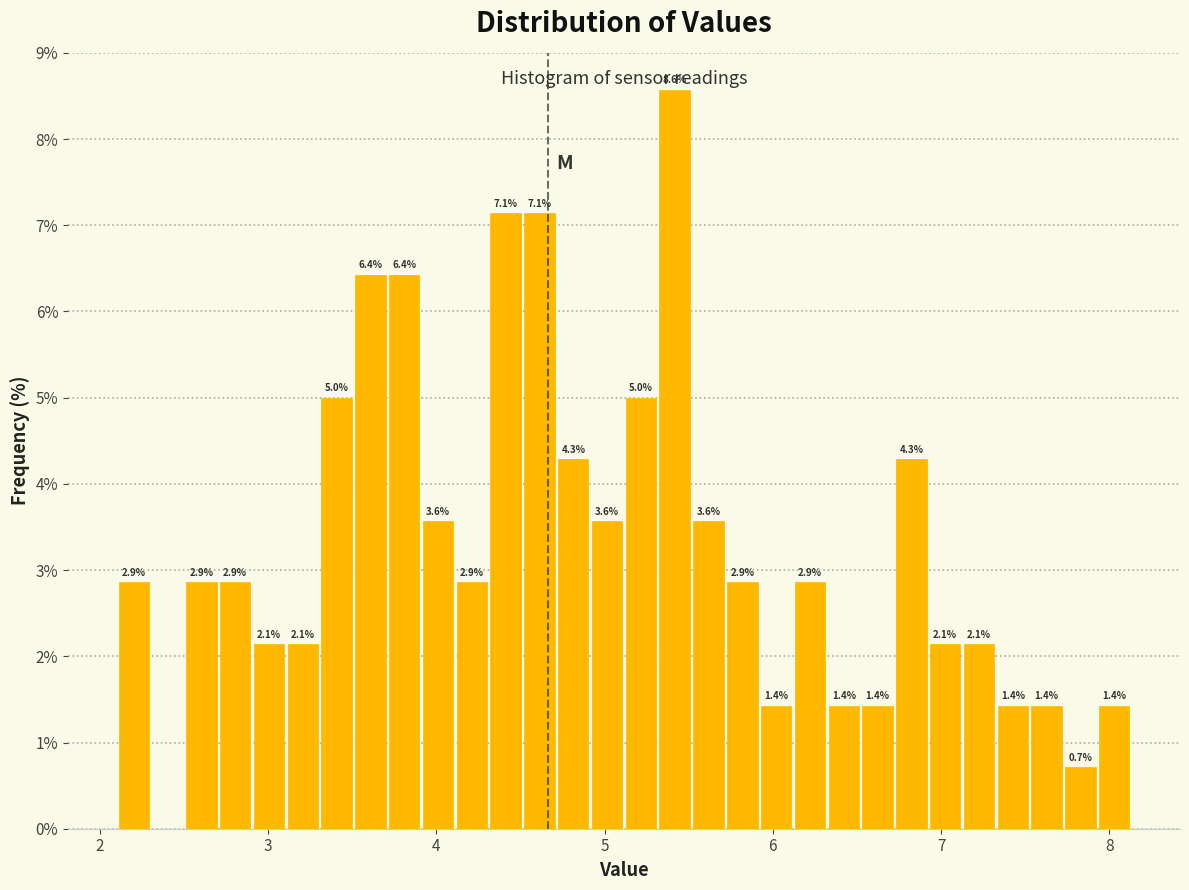

Around what value on the x-axis is the tallest bar? Give the approximate position of its centre, as read against the axis.

5.4